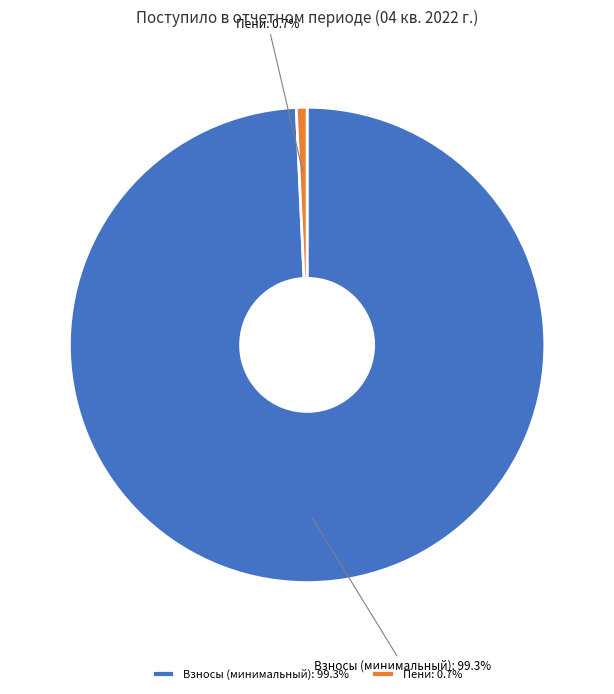

Is there a majority slice in this chart?

Yes